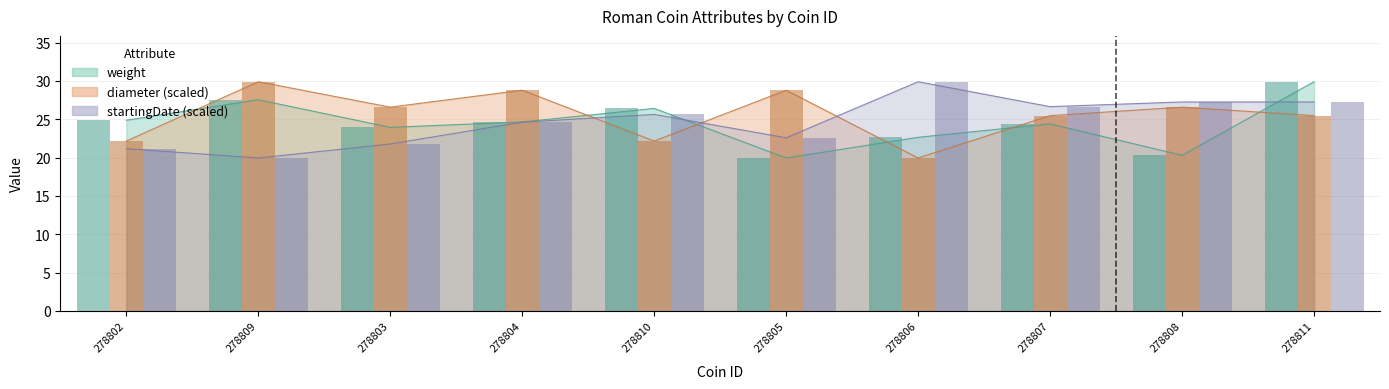

Rank the series by their average value, from highest to lowest.

diameter, startingDate, weight